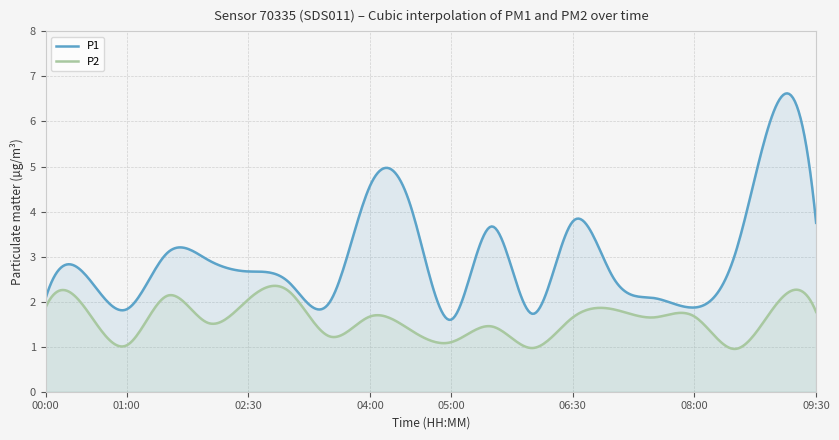

At how many categories does at least one series exceed 2?

15